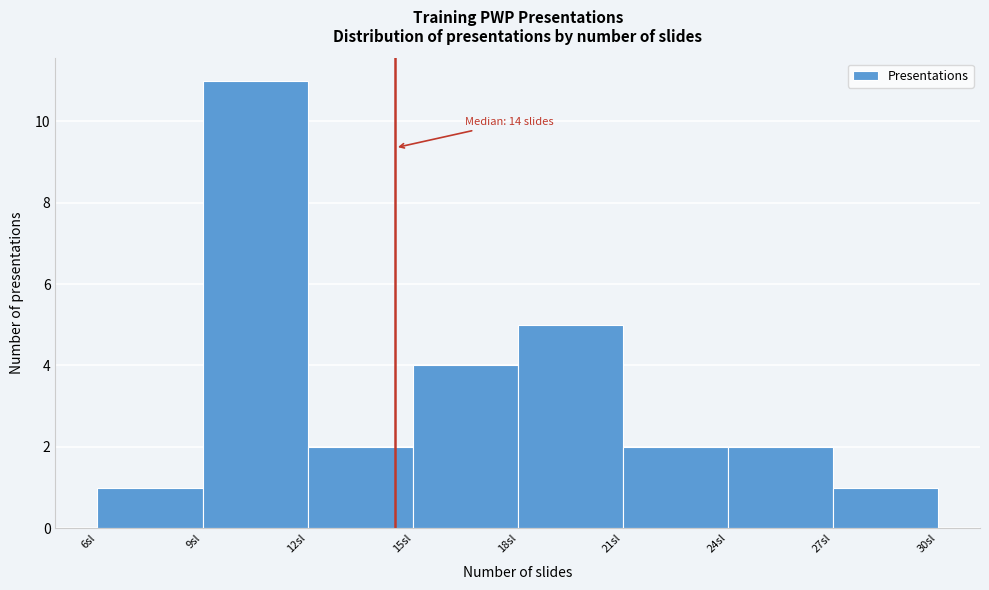

Which range on the x-axis has the tallest bar?

9 to 12